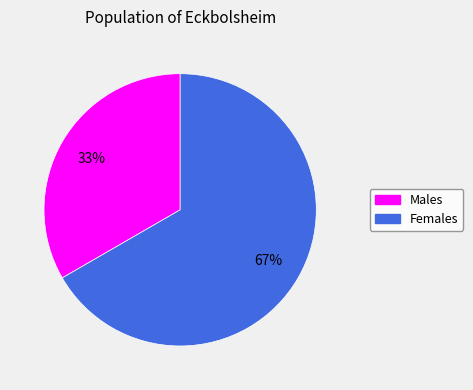

To the nearest percent, what is the average slice percentage?

50%